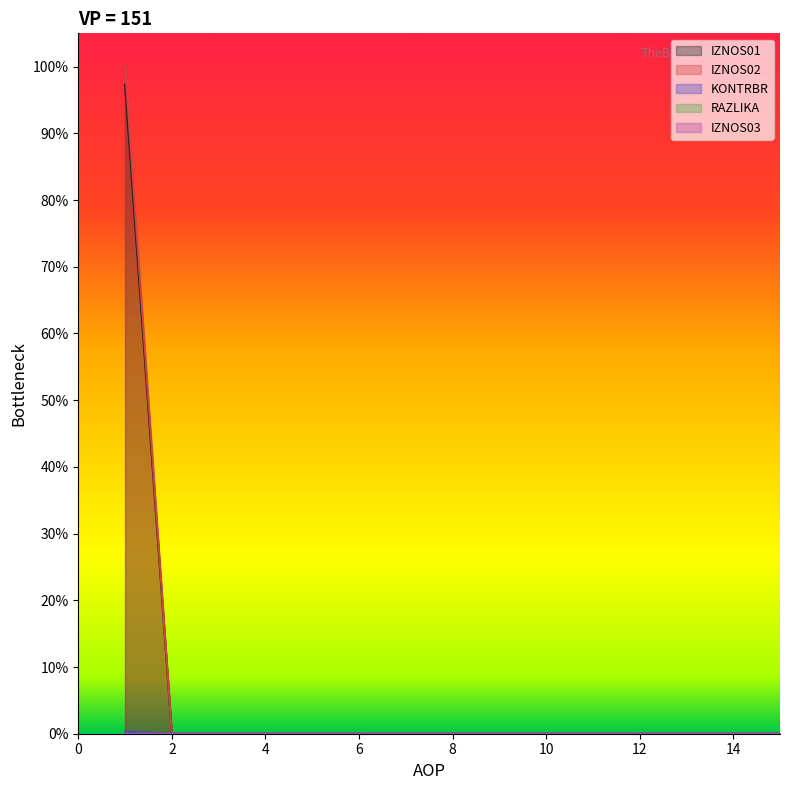

The value of IZNOS01 at 10 is 0.0. True or false?

True